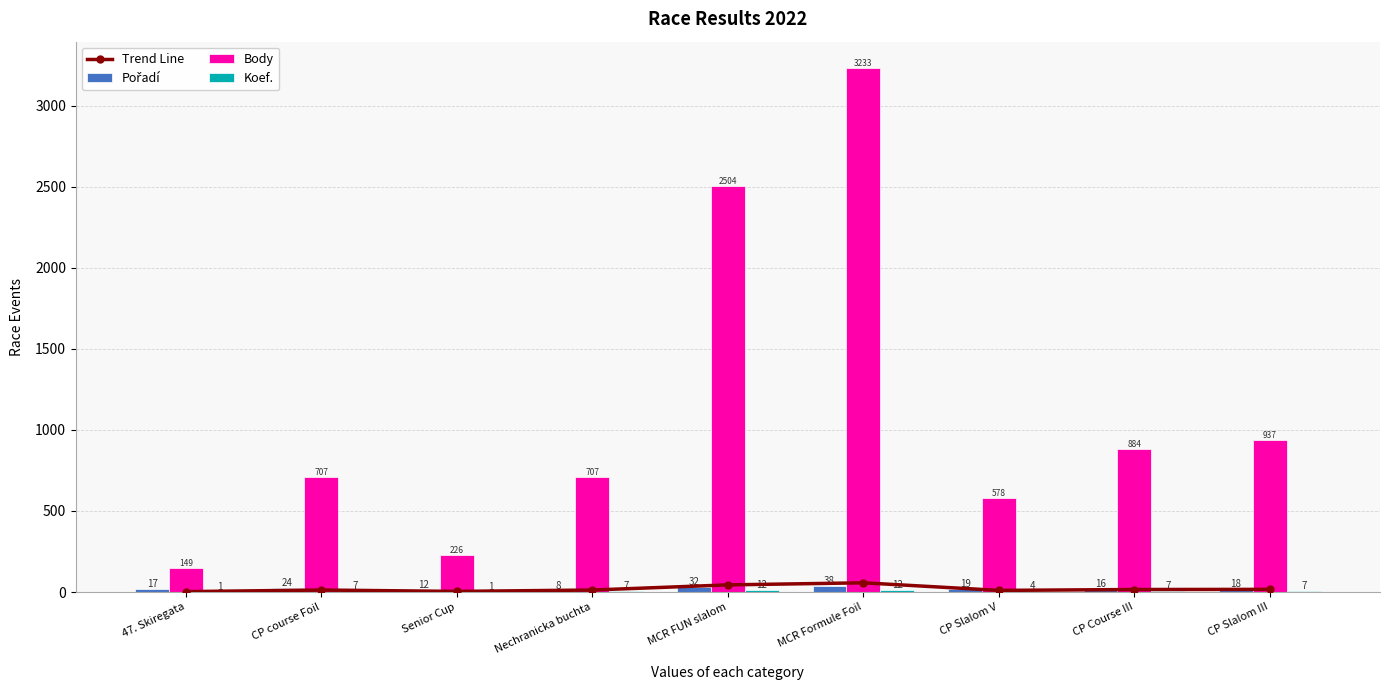

At Senior Cup, list the series in order from largest to smallest.

Body, Pořadí, Trend Line, Koef.